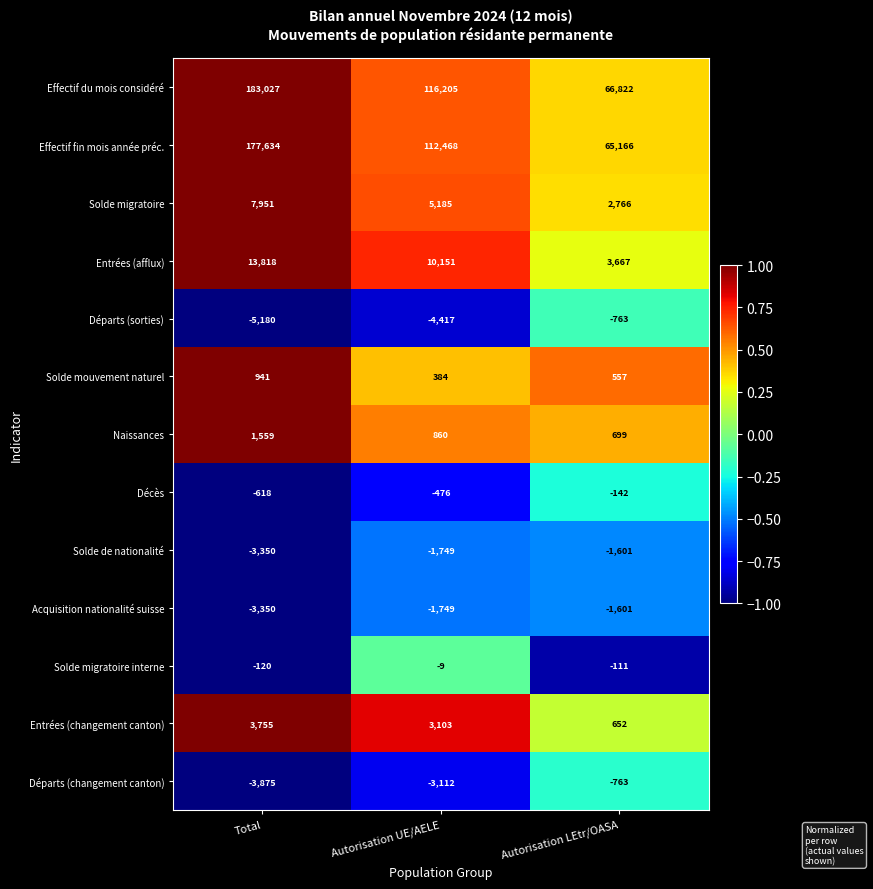

What is the sum of the Effectif du mois considéré values at Autorisation LEtr/OASA and Total?

249849